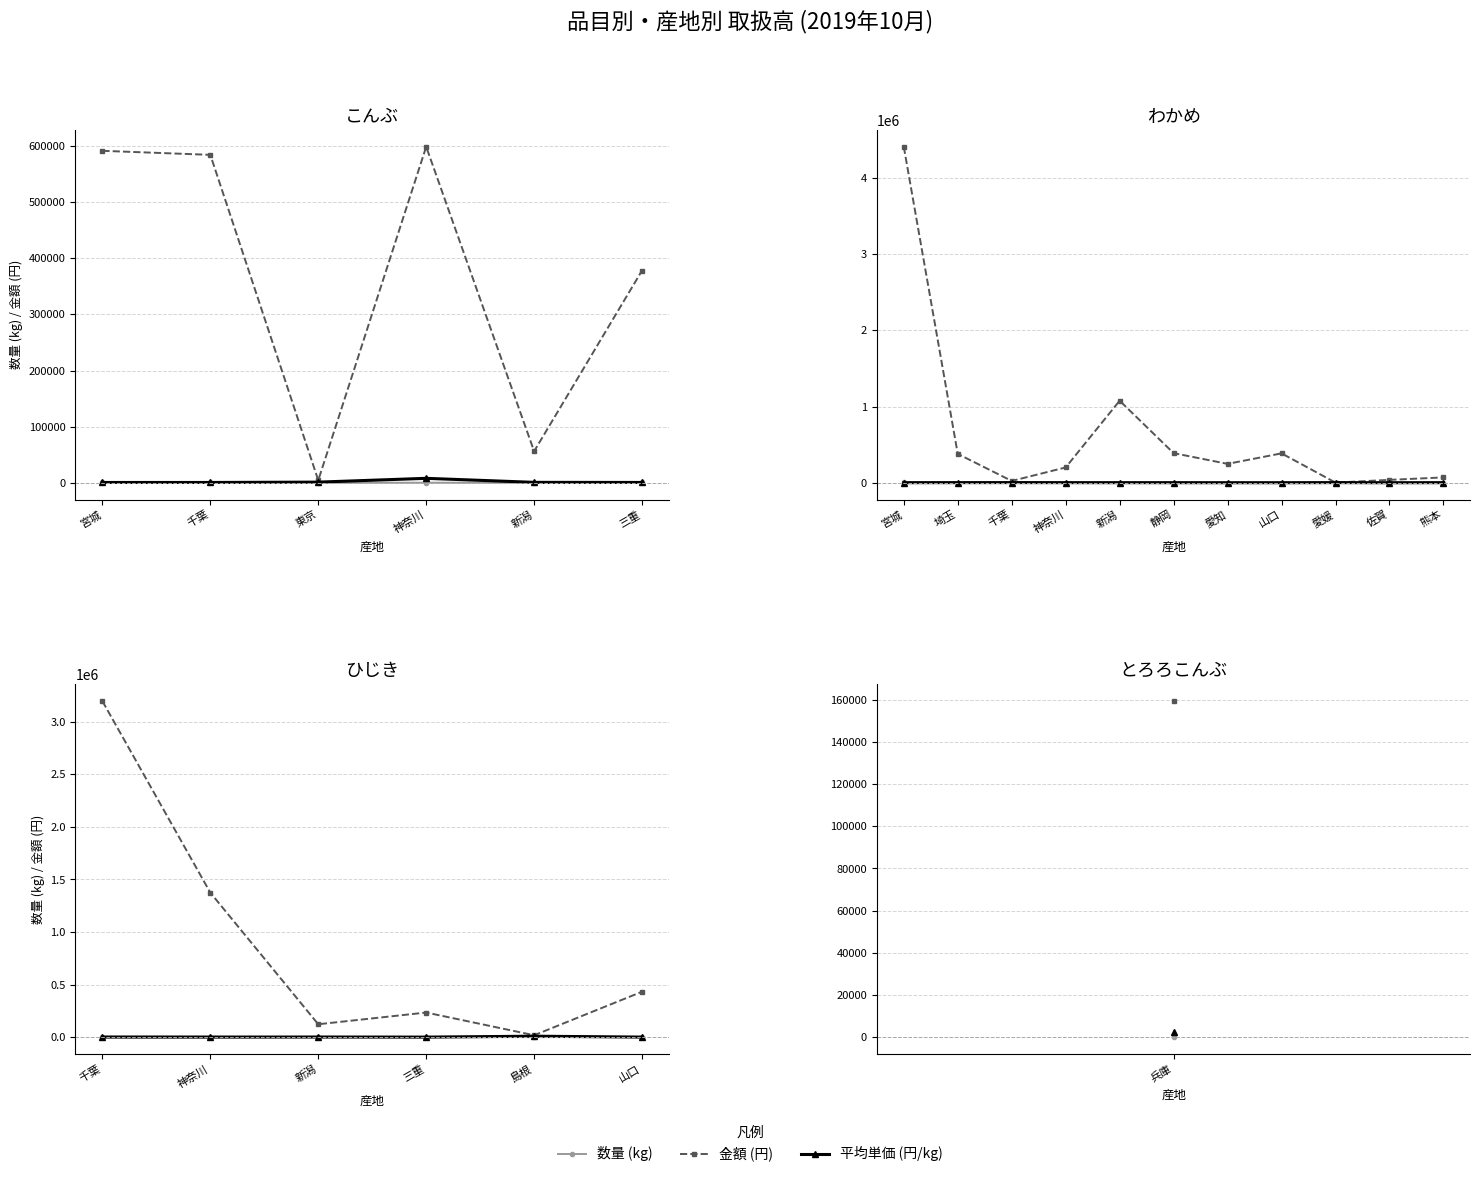

Where is the first local minimum for 平均単価 (円/kg)?

神奈川